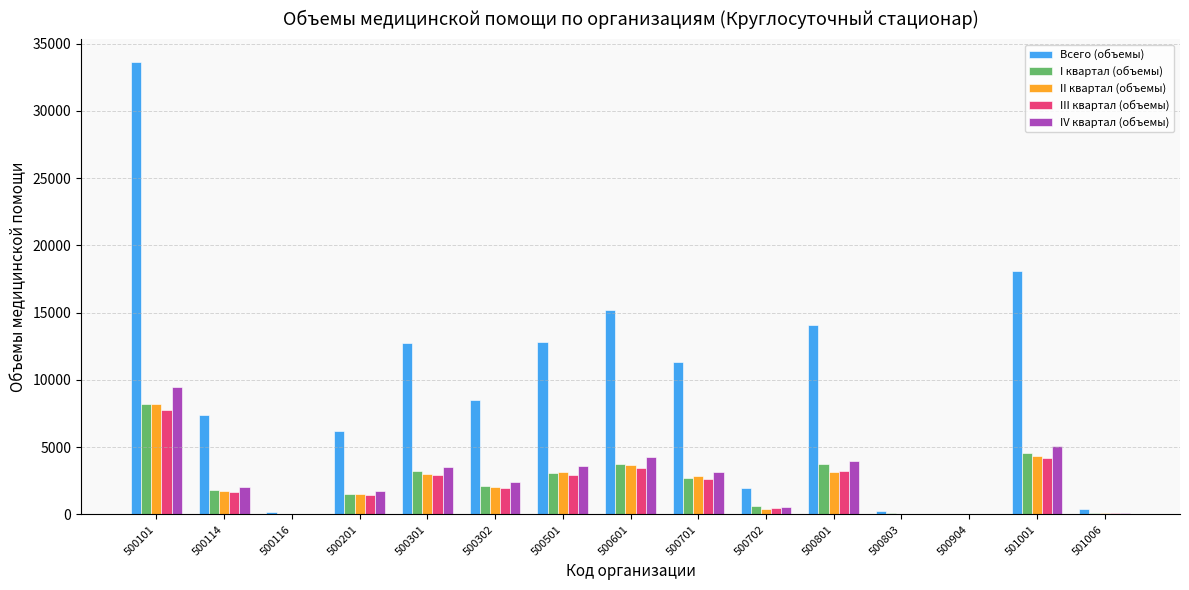

Is it true that I квартал (объемы) equals 1492 at 500201?

True